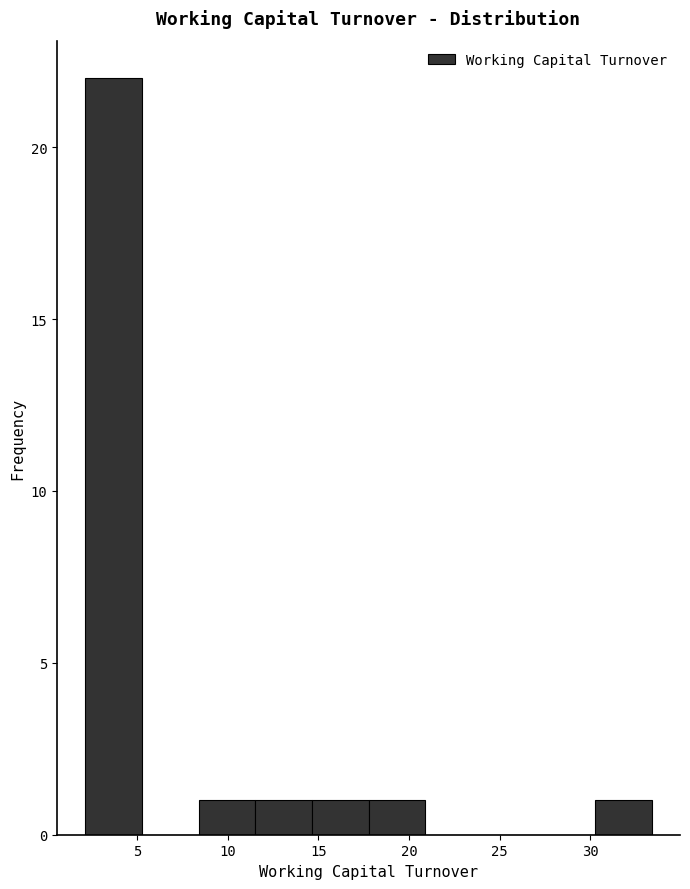

Reading left to right, list every bar in this chart as the range it spans on the x-axis followed by its height. Neither the bar edges nor the heights are printed on the chart, so give them approximately, as read against the axes.

2.0 to 5.5: 22
5.5 to 8.5: 0
8.5 to 11.5: 1
11.5 to 14.5: 1
14.5 to 18.0: 1
18.0 to 21.0: 1
21.0 to 24.0: 0
24.0 to 27.0: 0
27.0 to 30.5: 0
30.5 to 33.5: 1